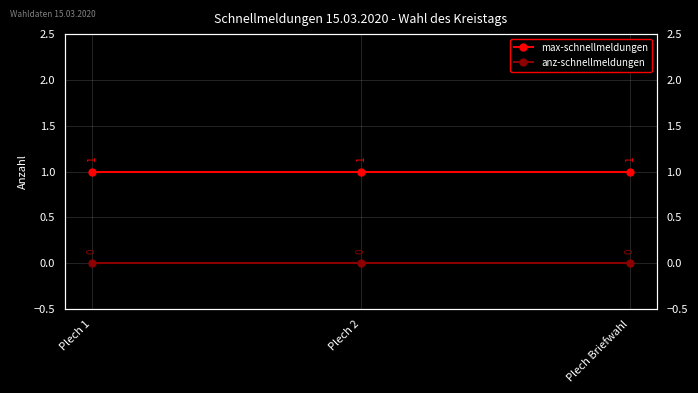

Is it true that anz-schnellmeldungen equals 0 at Plech 1?

True